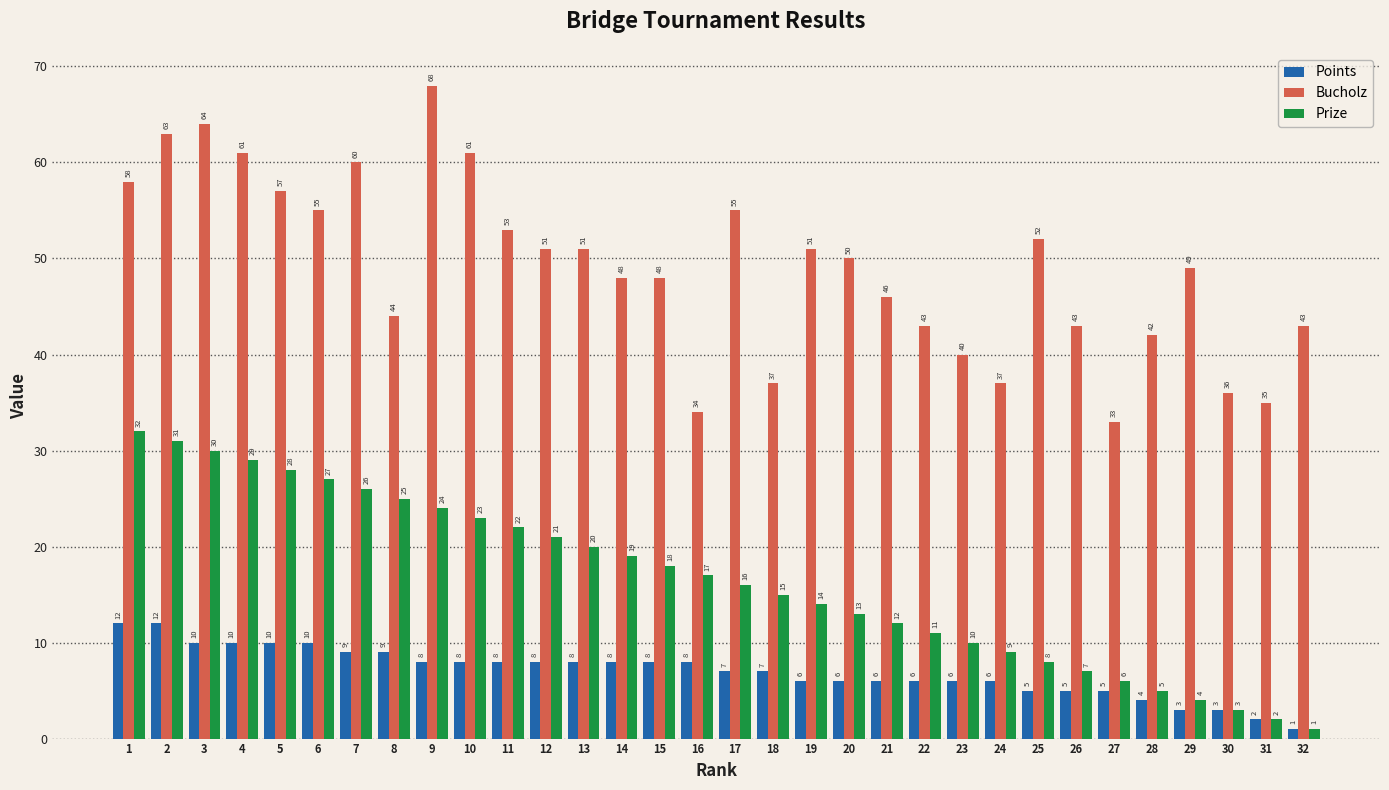

What is the difference between the Prize values at 20 and 11?

9